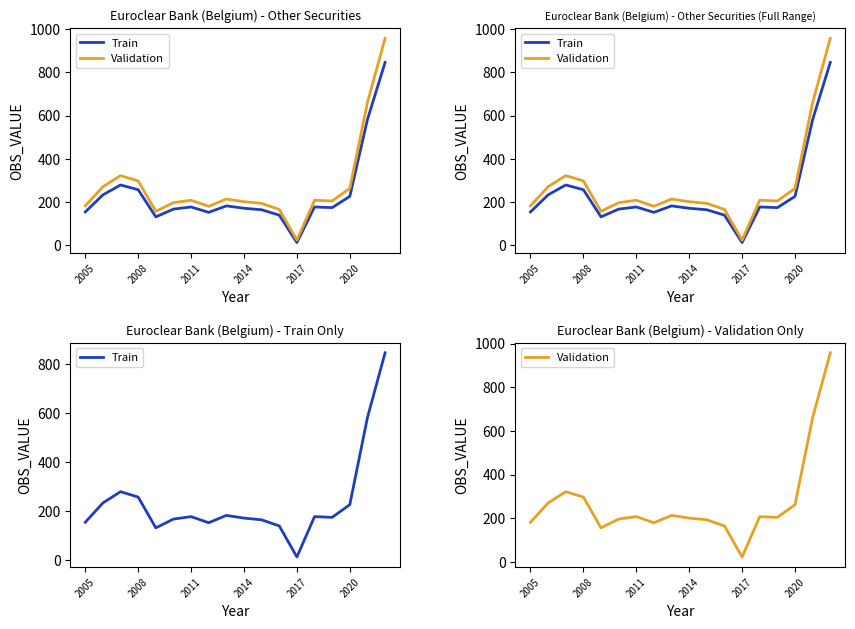

Does the chart have visible grid lines?

No